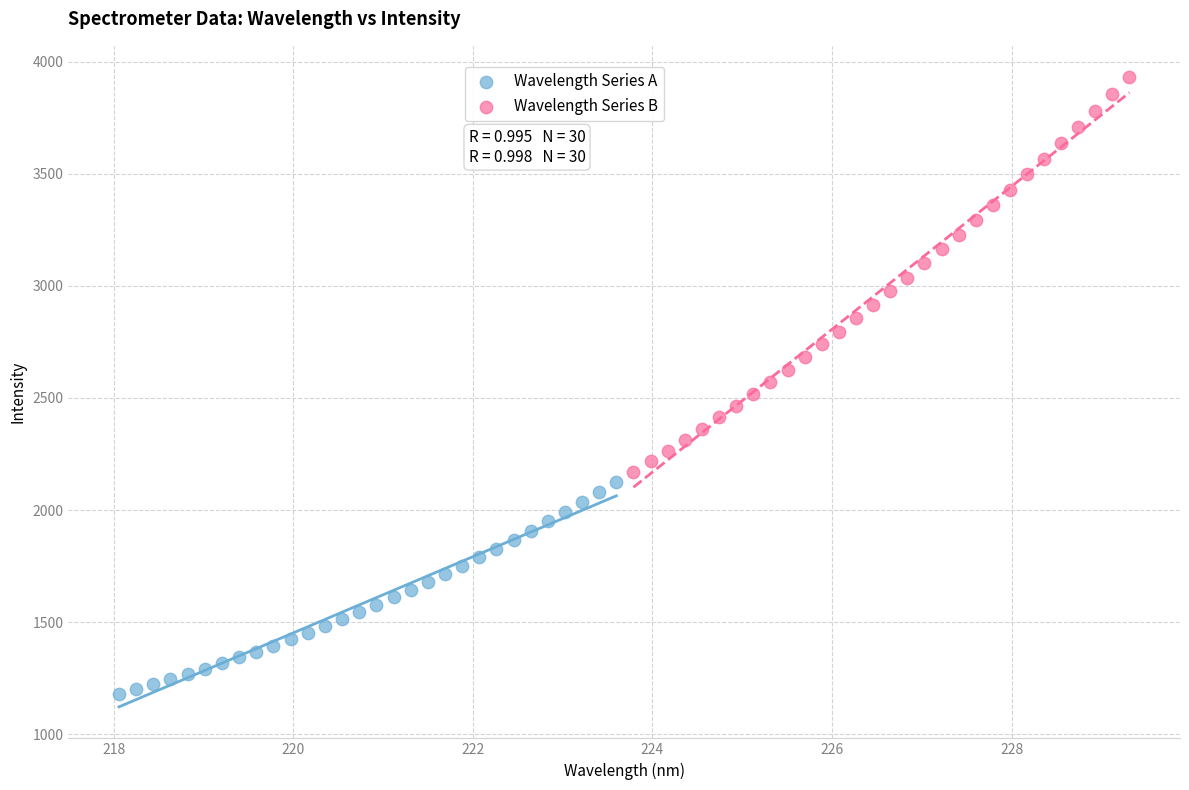

Which series contains the lowest Y value?

Wavelength Series A